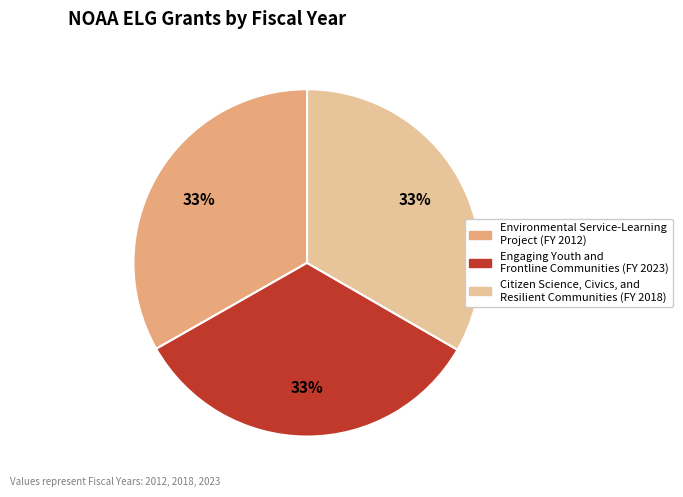

Is Environmental Service-Learning Project the majority of the pie?

No